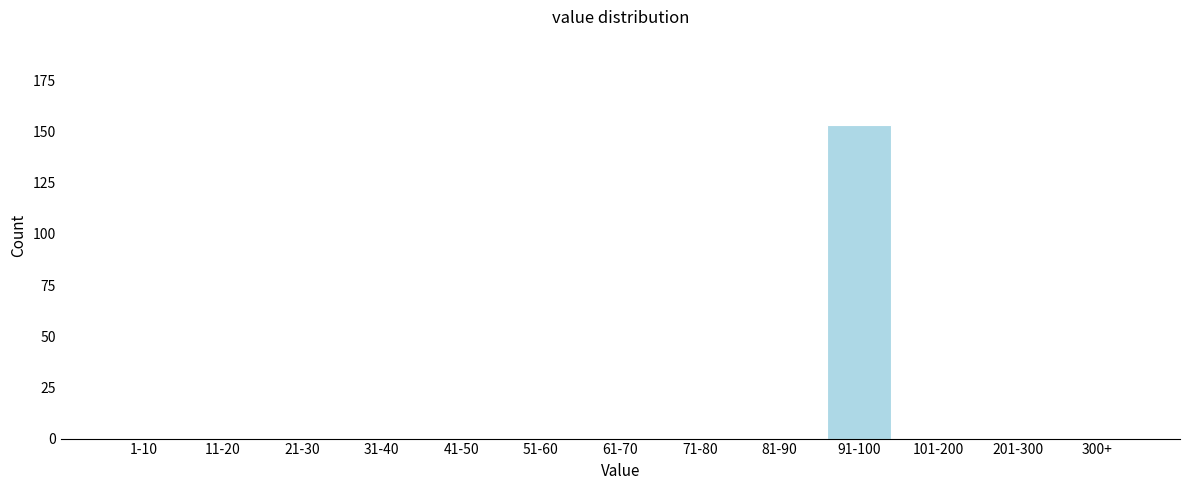

Reading left to right, extract all data points from this chart.

1-10=0	11-20=0	21-30=0	31-40=0	41-50=0	51-60=0	61-70=0	71-80=0	81-90=0	91-100=153	101-200=0	201-300=0	300+=0